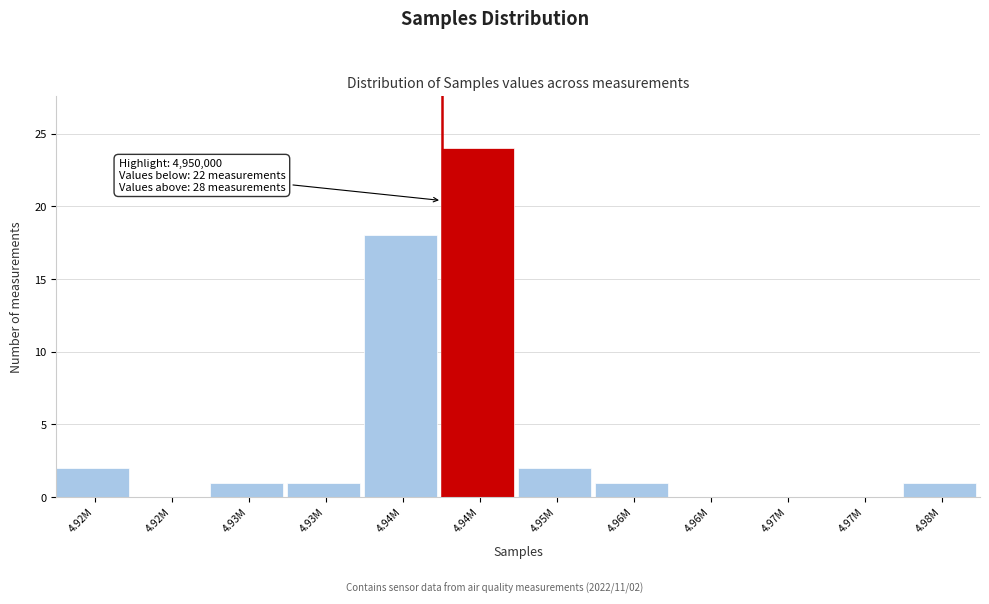

Are the bars horizontal?

No